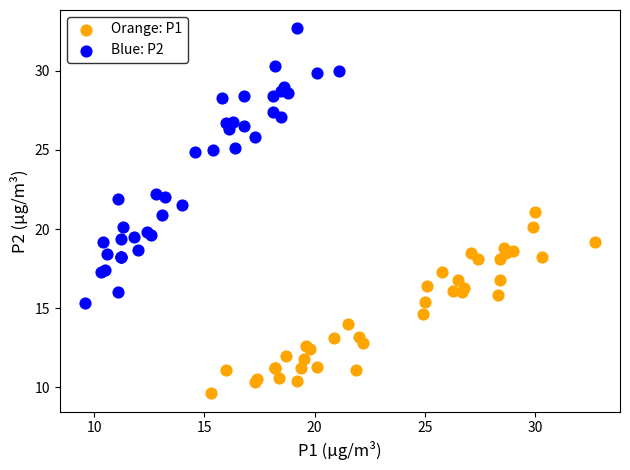

Which series reaches the maximum Y coordinate?

Blue: P2